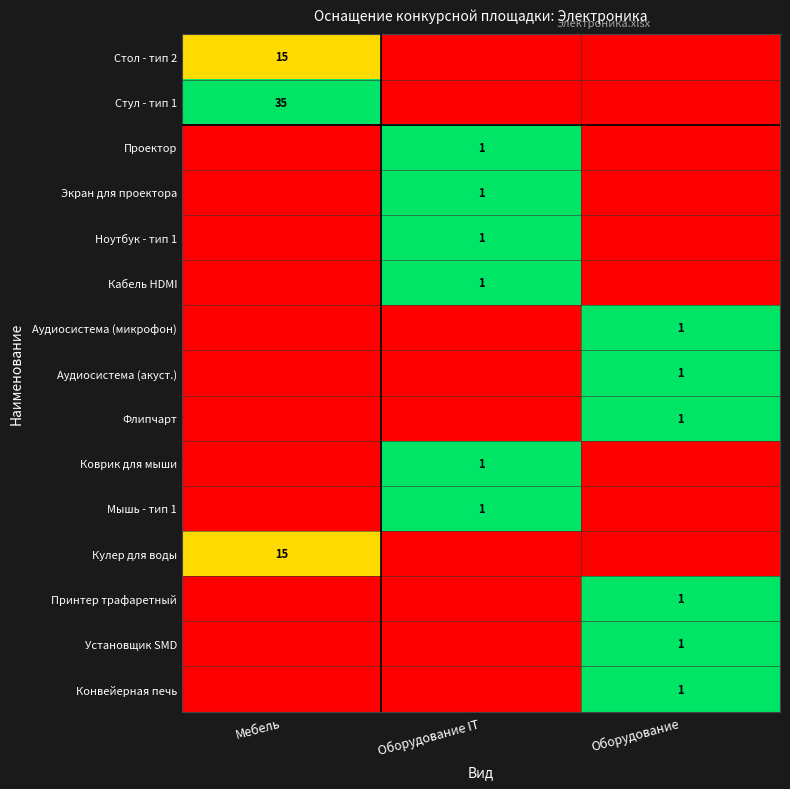

The value of Проектор at Оборудование IT is 0. True or false?

False